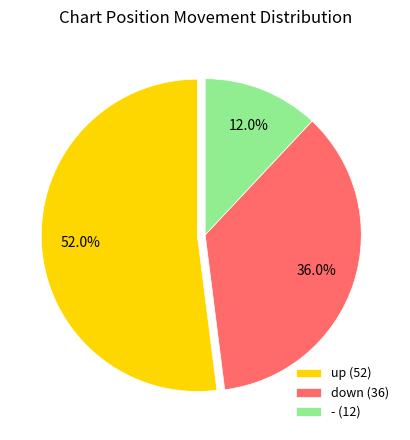

To the nearest percent, what is the average slice percentage?

33%